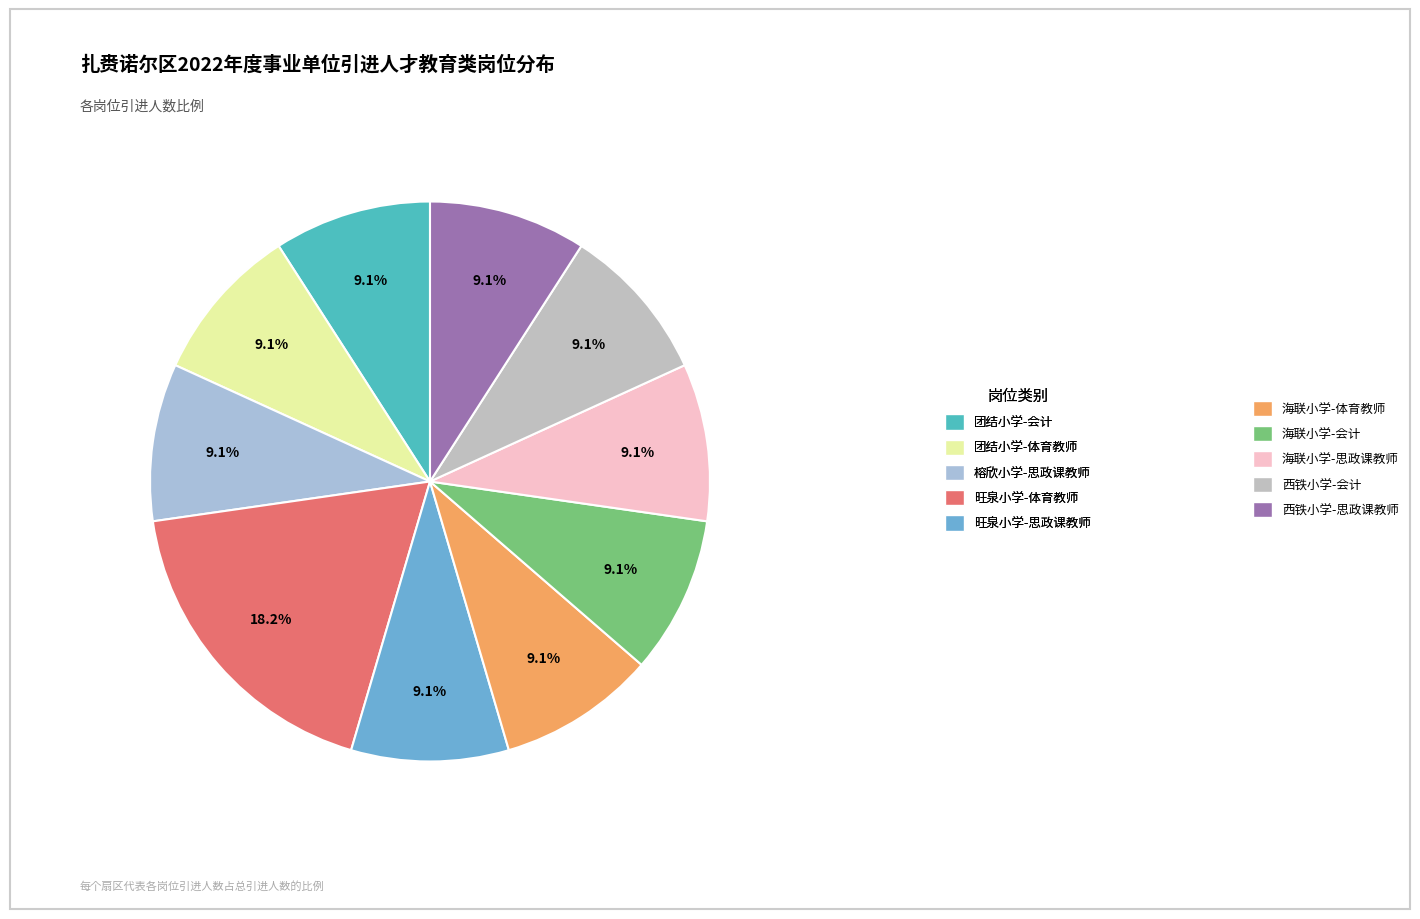

True or false: 团结小学-会计 accounts for 9% of the total.

True